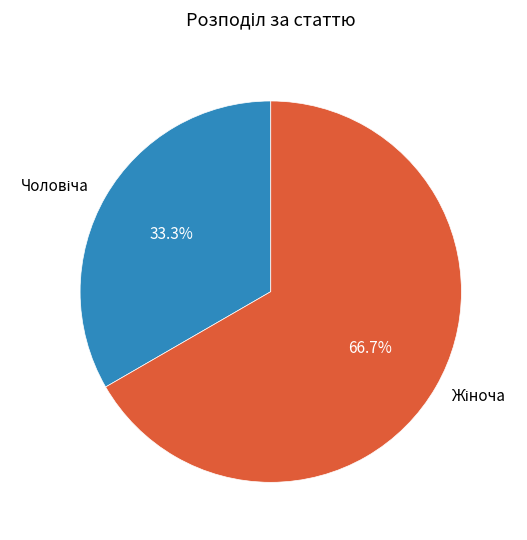

Count the number of slices in the pie.

2